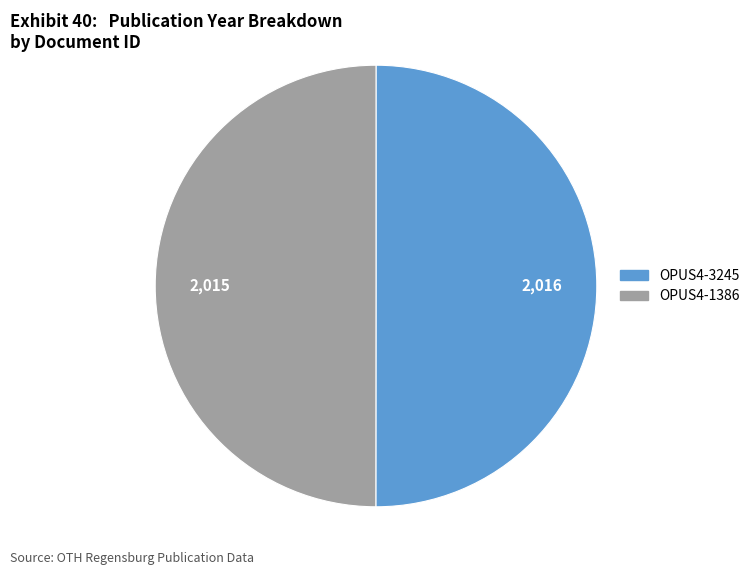

Approximately how many times larger is the value at OPUS4-1386 compared to OPUS4-3245?

1.0